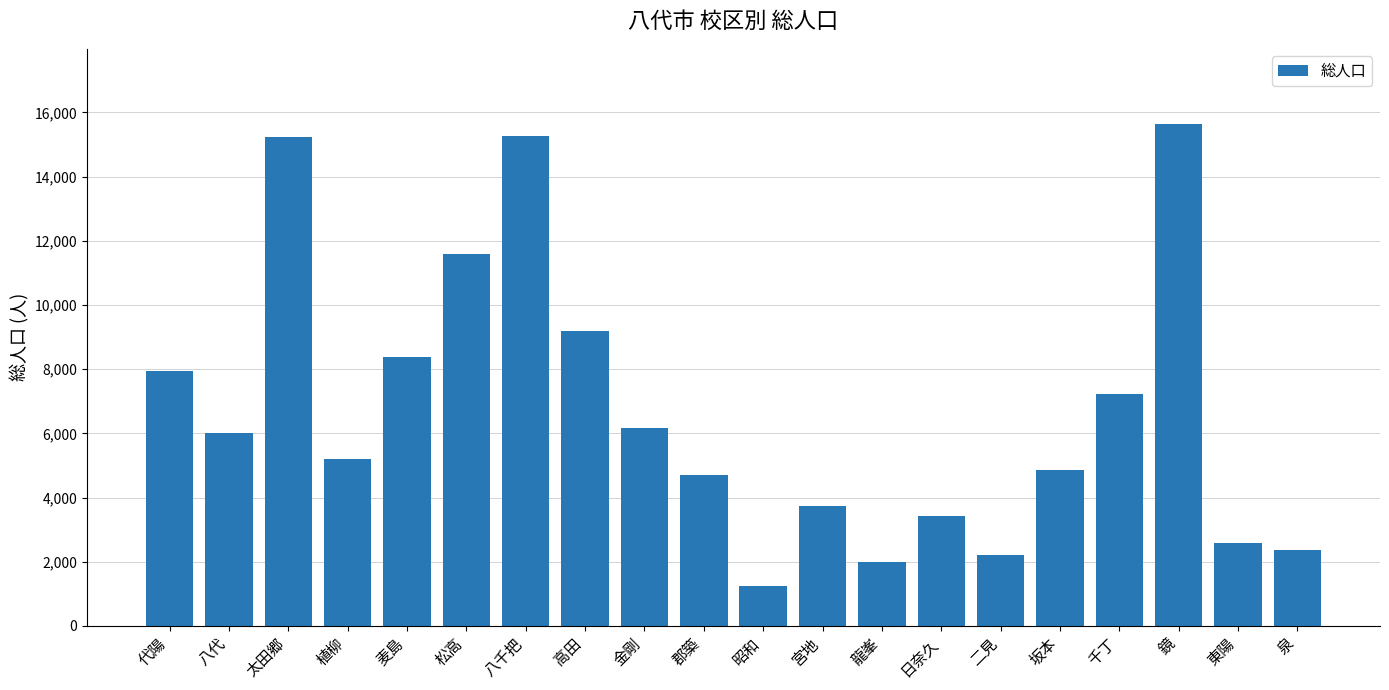

Which category has the highest value across all series?

鏡